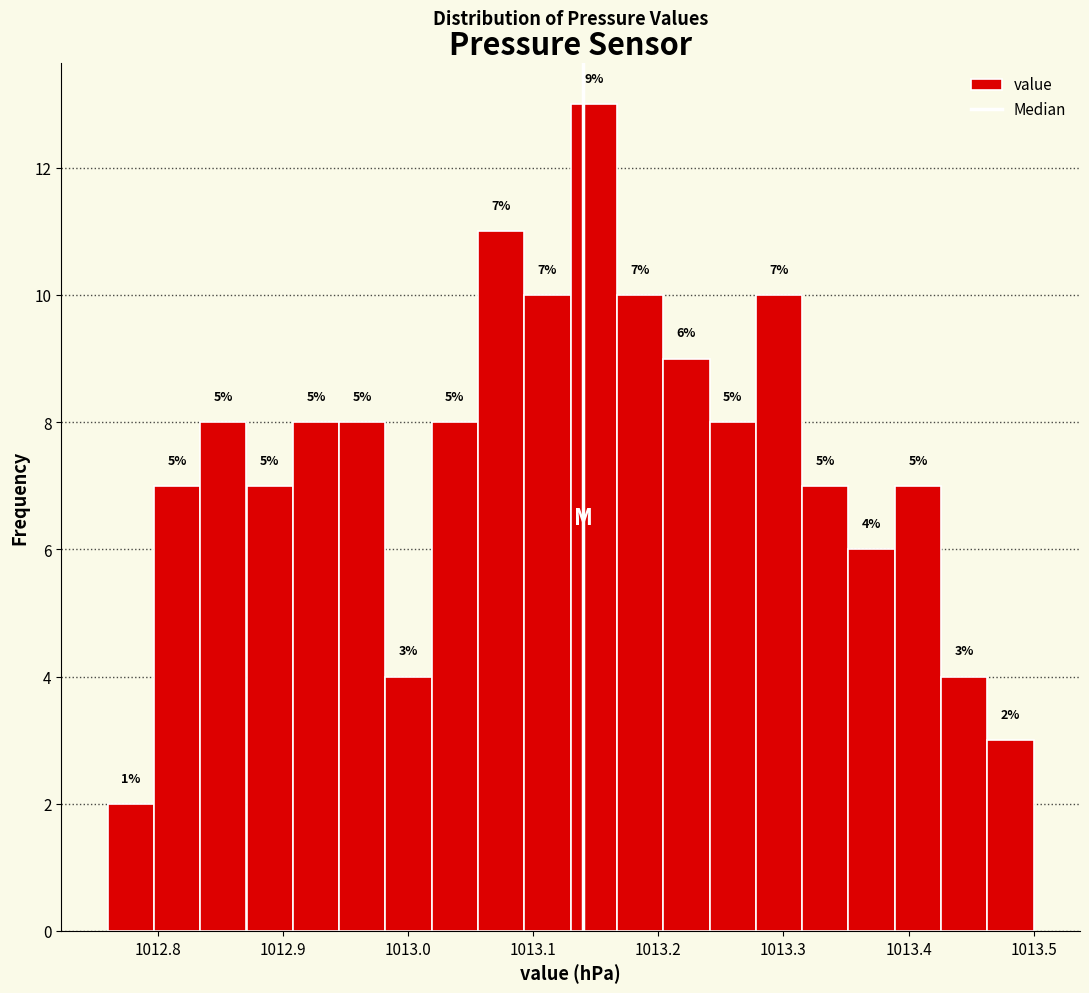

Around what value on the x-axis is the tallest bar? Give the approximate position of its centre, as read against the axis.

1013.15